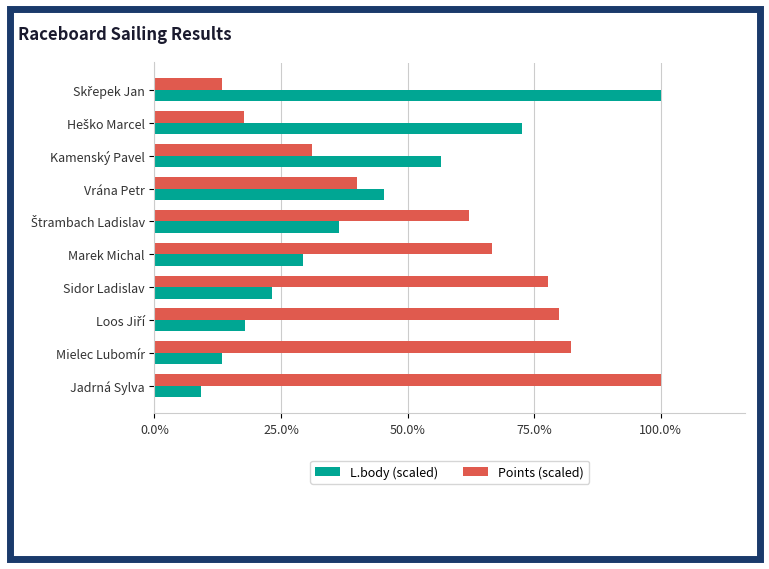

How many values in the Points (scaled) series are below 40?

5